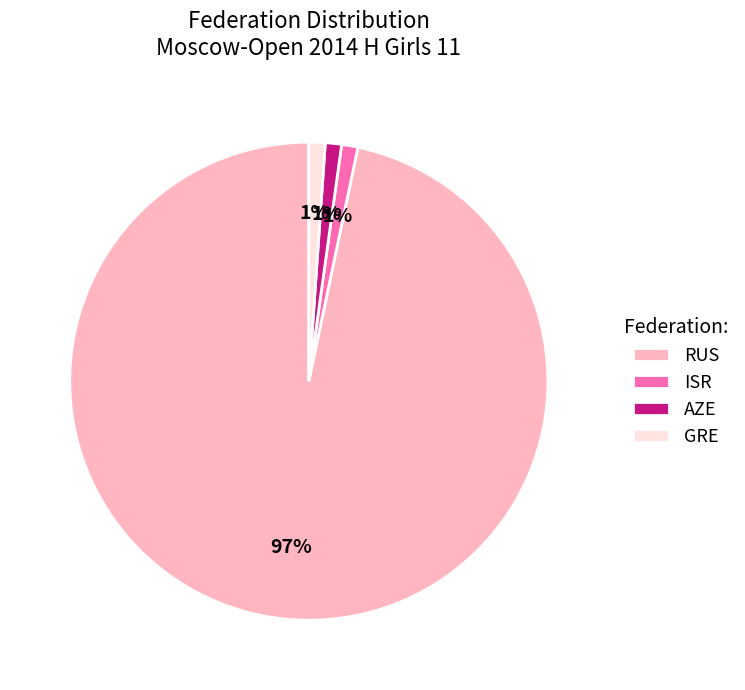

Combined, do GRE and RUS account for over 50%?

Yes